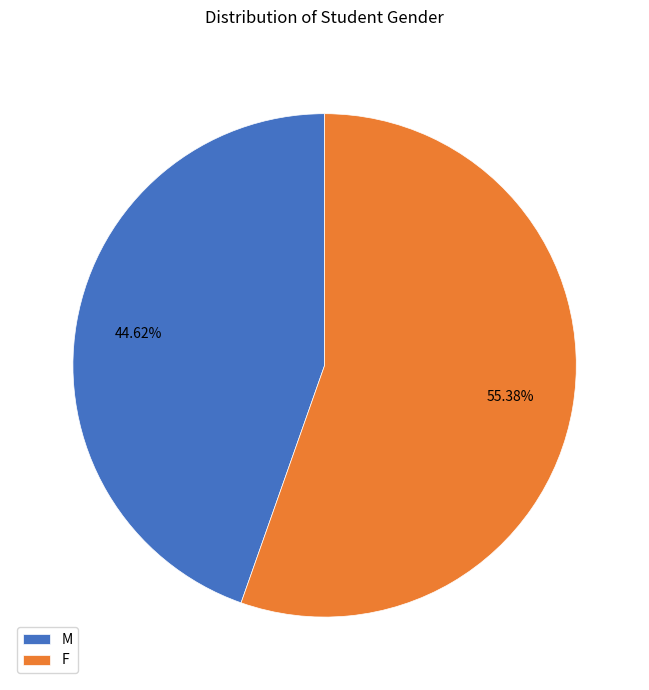

Which slice is the largest?

F